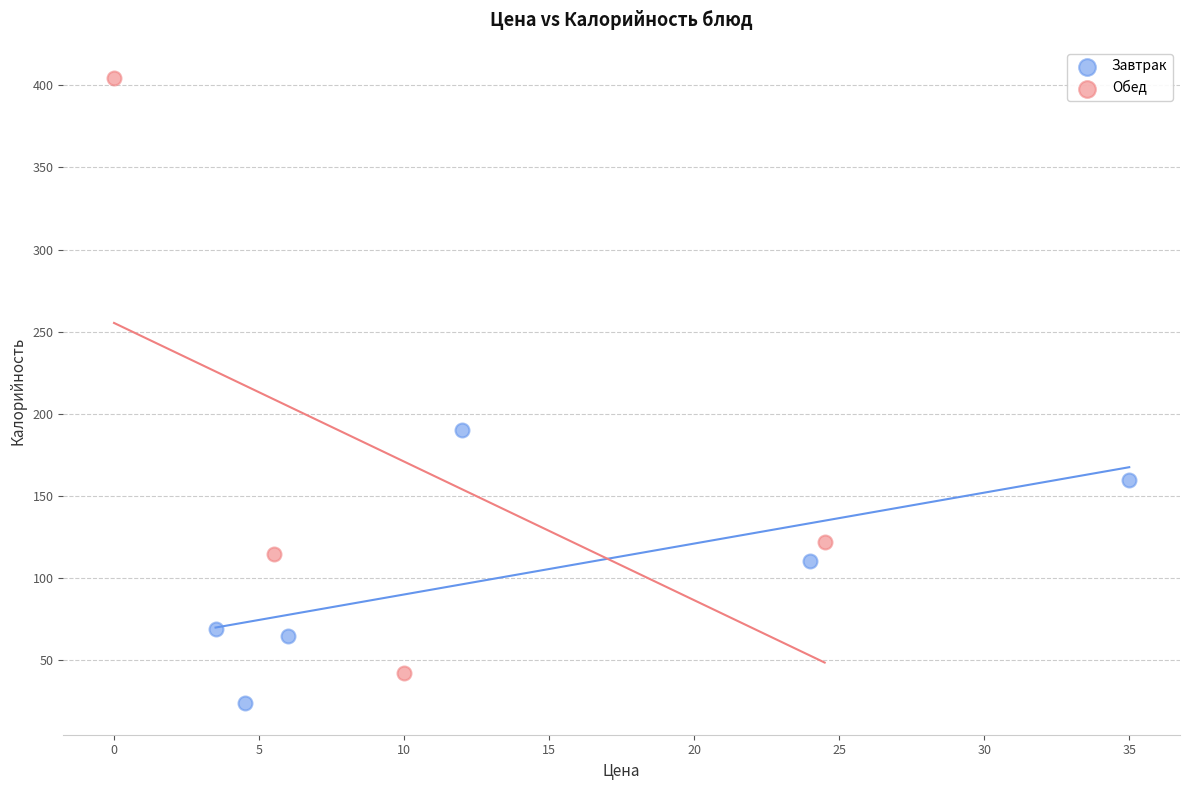

Which series has the largest Y range (max minus min)?

Обед